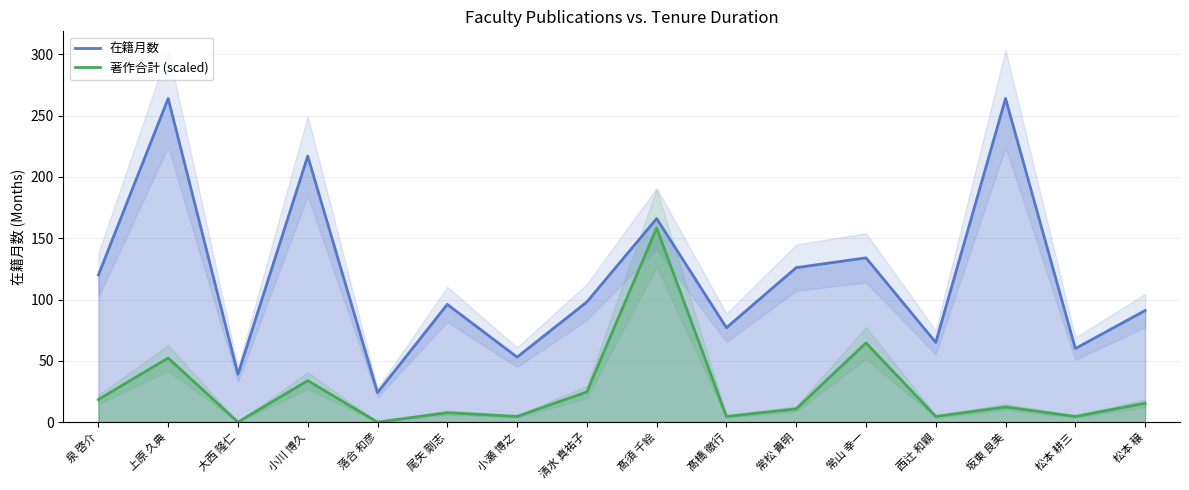

Reading left to right, extract all data points from this chart.

在籍月数: 120.0	264.0	39.0	217.0	24.0	96.0	53.0	98.0	166.0	77.0	126.0	134.0	65.0	264.0	60.0	91.0
著作合計: 18.5	52.3	0.0	33.8	0.0	7.7	4.6	24.6	158.4	4.6	10.8	64.6	4.6	12.3	4.6	15.4